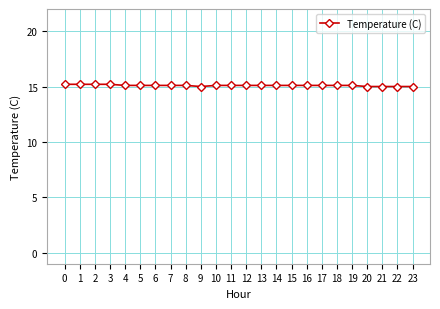

Reading right to left, extract all data points from this chart.

15.0	15.0	15.0	15.0	15.1	15.1	15.1	15.1	15.1	15.1	15.1	15.1	15.1	15.1	15.0	15.1	15.1	15.1	15.1	15.1	15.2	15.2	15.2	15.2